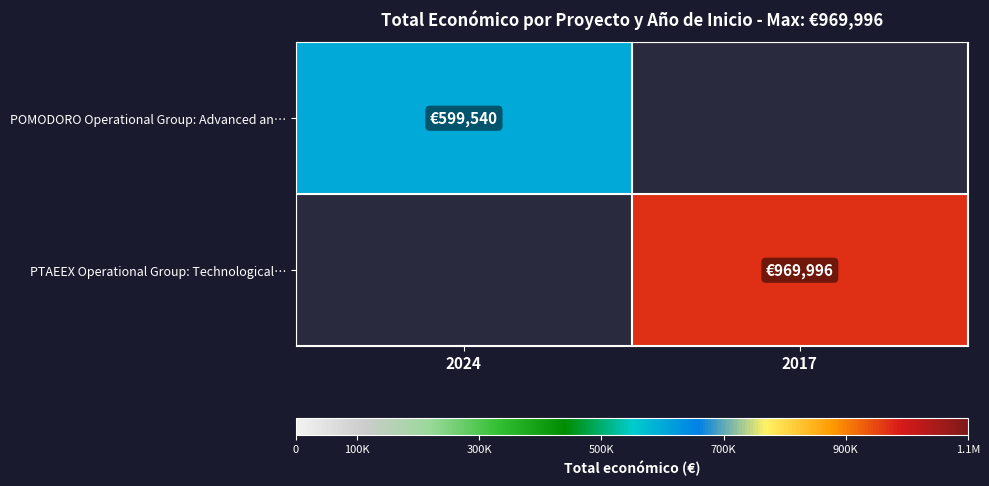

What is the greatest value displayed?

969996.0